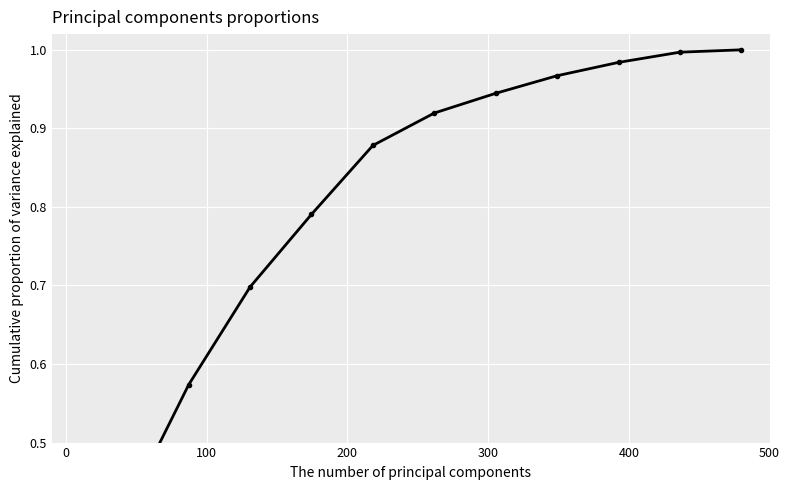

What is the sum of all values?

9.4